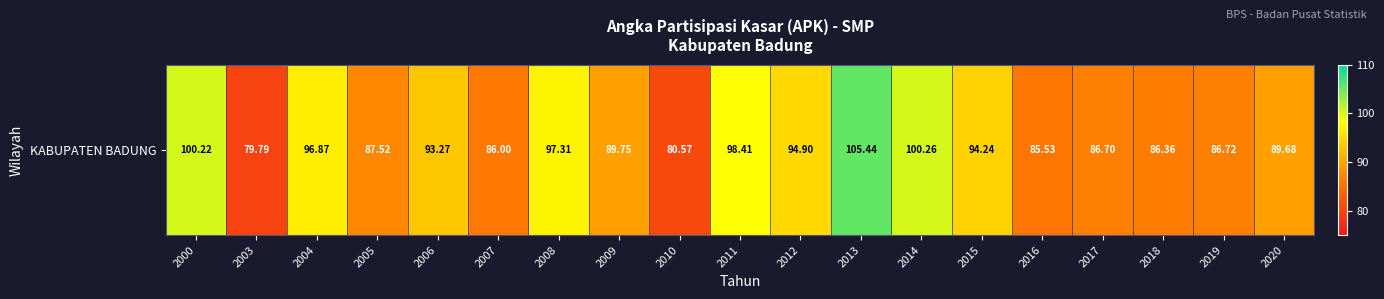

Is it true that the value at 2008 is 97.3?

True